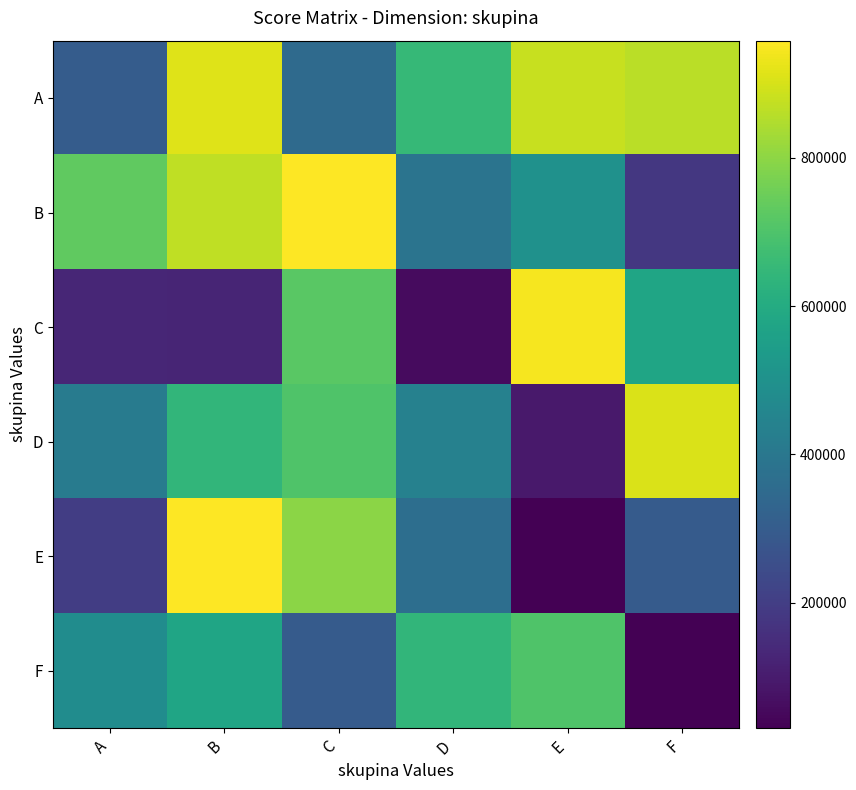

How many distinct data groups are displayed?

6